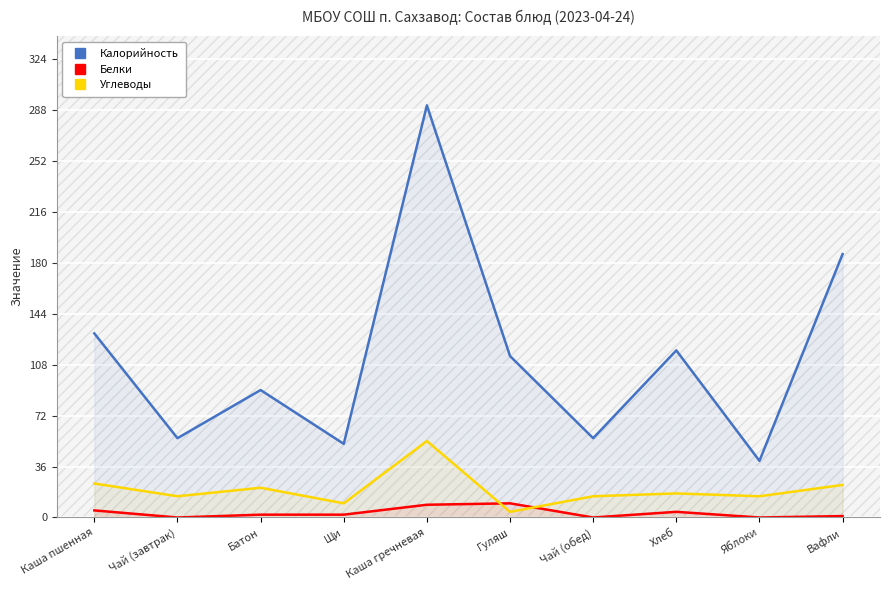

What are all the series names shown in the legend?

Калорийность, Белки, Углеводы